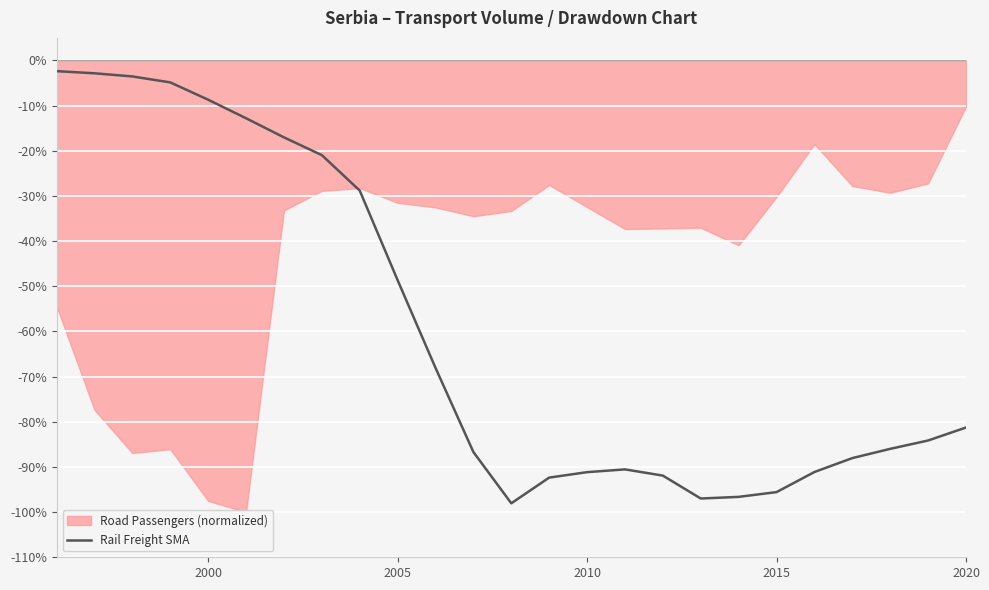

Where is Rail Freight SMA nearest to the value -50?

2005